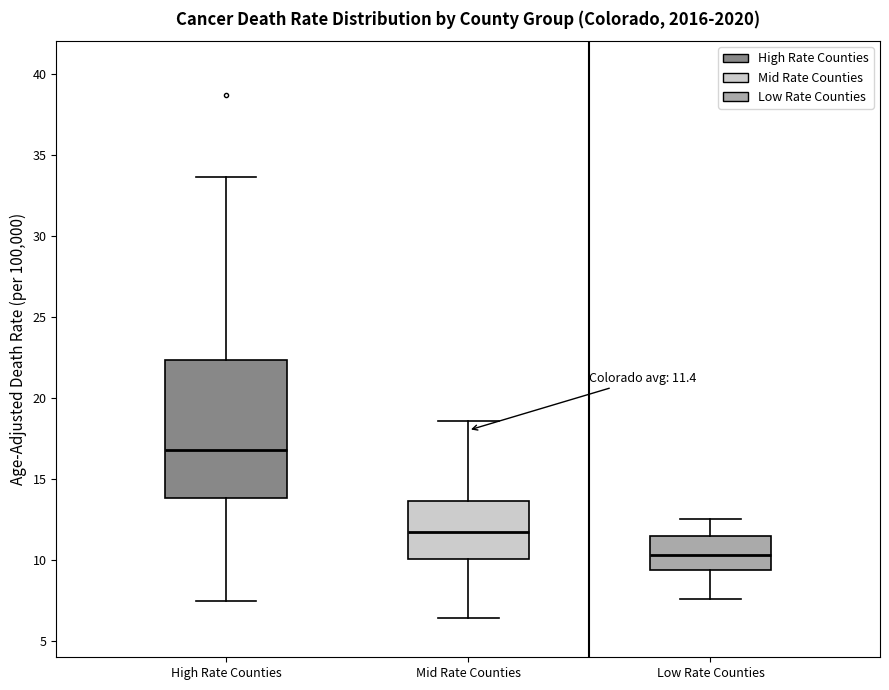

Comparing the boxes themselves (not the whiskers), which one is the tallest?

High Rate Counties